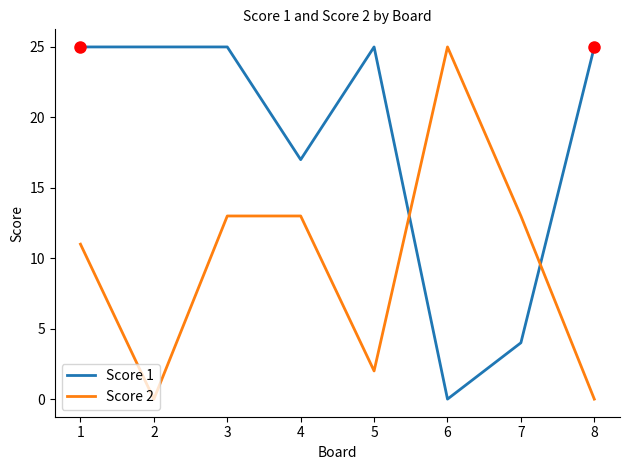

Does the chart display data point markers on the line(s)?

No